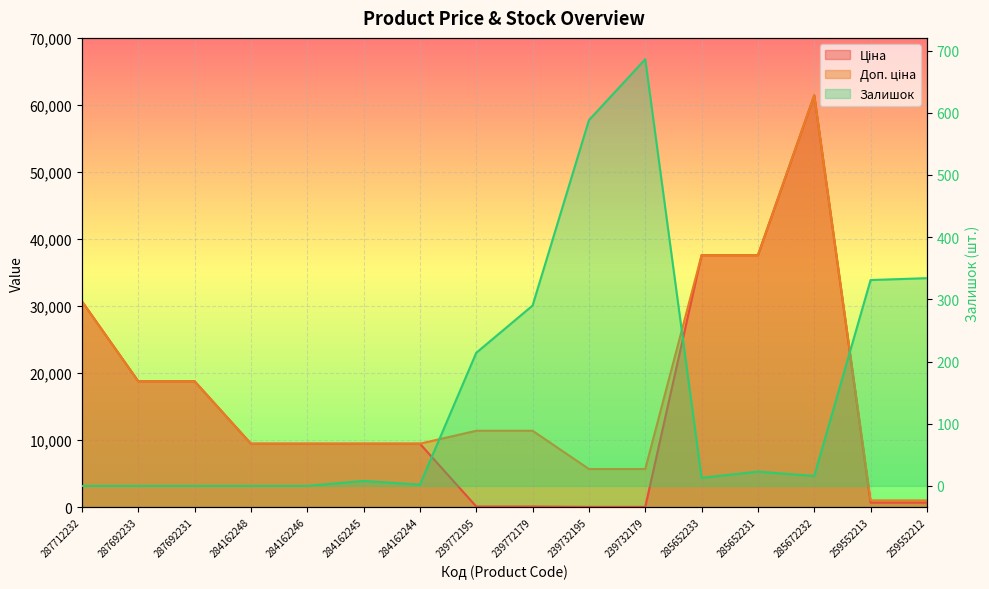

What is the difference between the Ціна values at 284162245 and 285652233?

28113.6